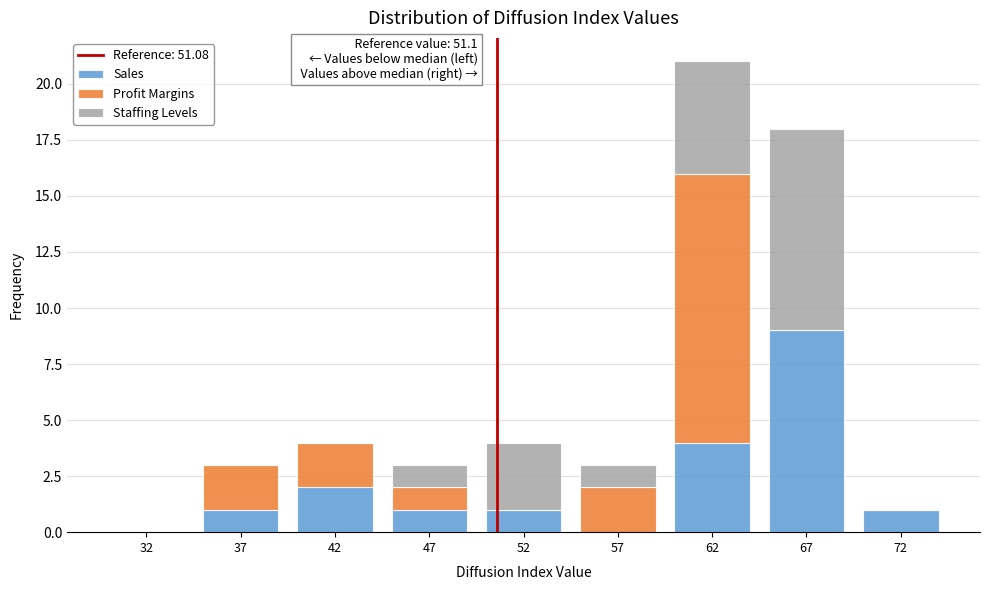

Reading right to left, what are the values for Sales?

72=1	67=9	62=4	57=0	52=1	47=1	42=2	37=1	32=0